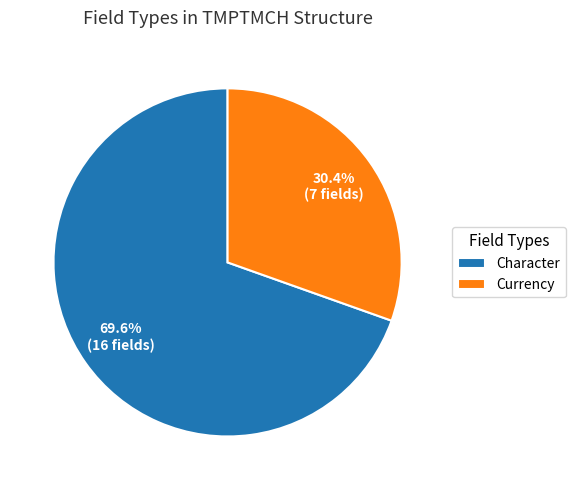

Approximately how many times larger is the value at Currency compared to Character?

0.4